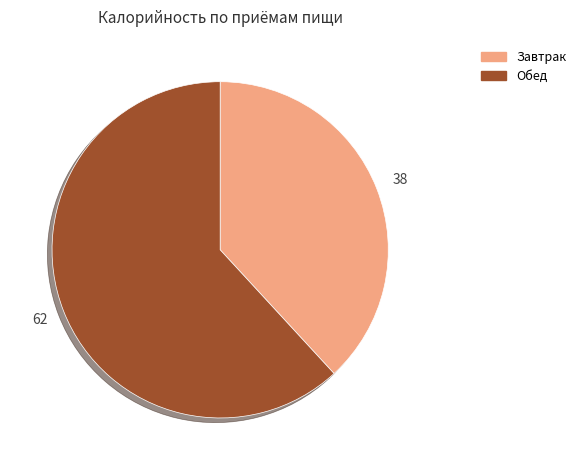

Count the number of slices in the pie.

2